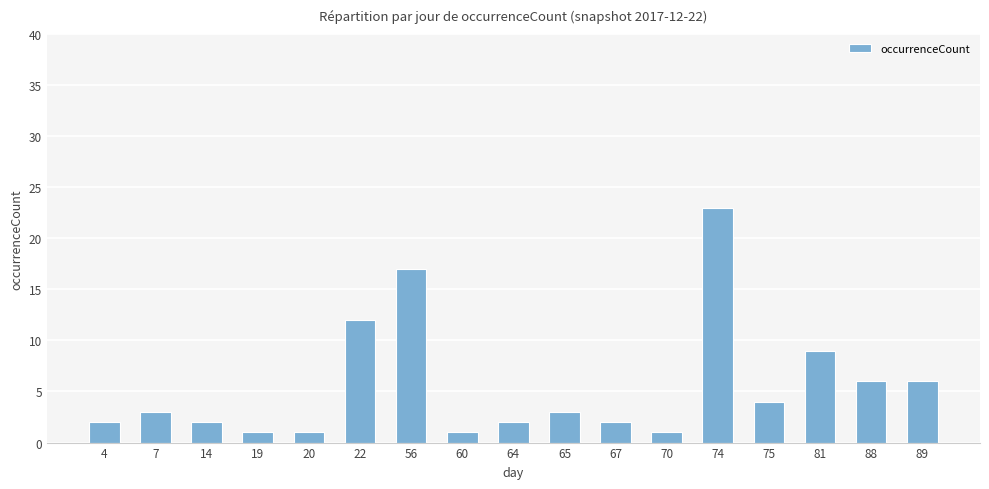

Reading right to left, list all the values displayed in this chart.

89=6	88=6	81=9	75=4	74=23	70=1	67=2	65=3	64=2	60=1	56=17	22=12	20=1	19=1	14=2	7=3	4=2